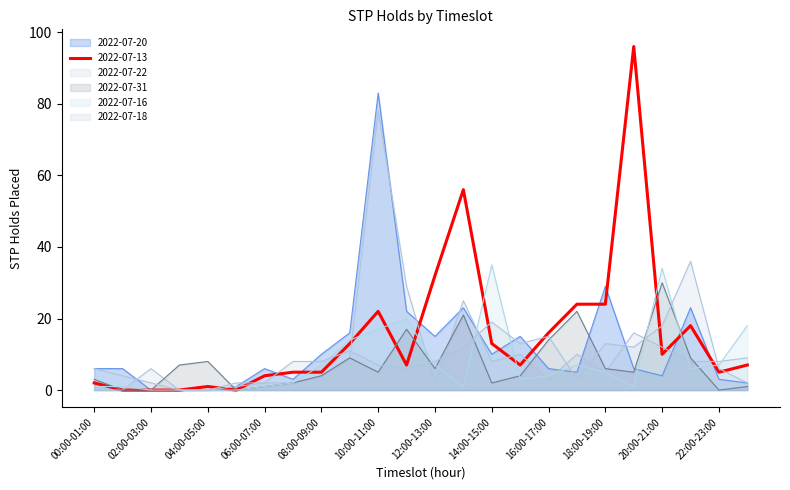

How many data points does each series have?

24